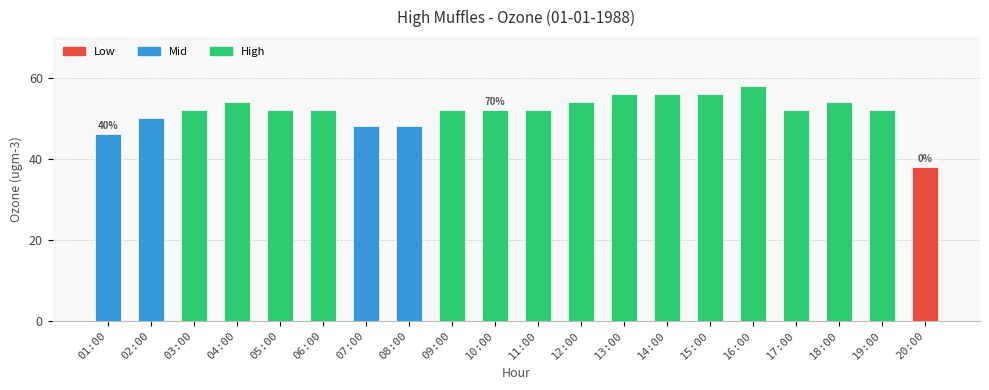

How many bars are there in total?

20